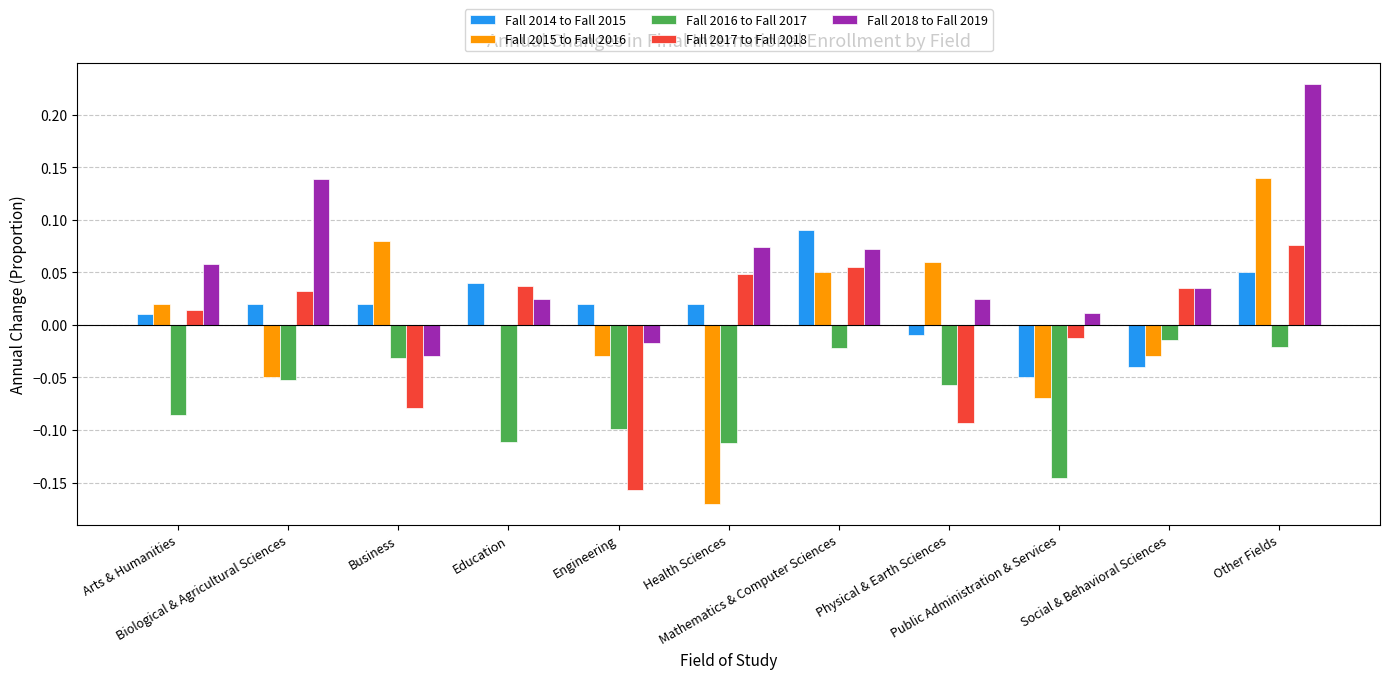

Is the value of Fall 2018 to Fall 2019 at Mathematics & Computer Sciences greater than the value of Fall 2017 to Fall 2018 at Other Fields?

No